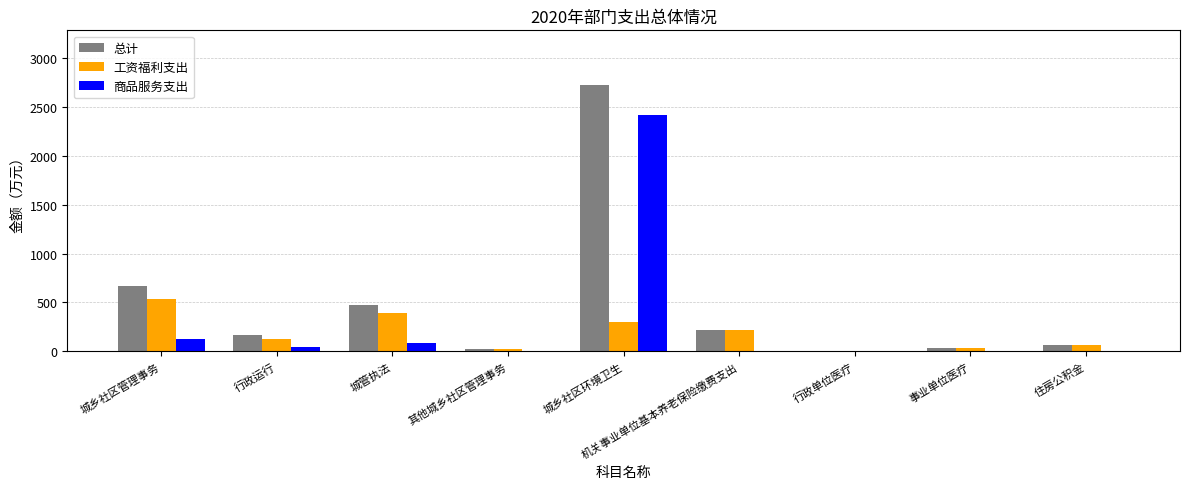

True or false: 总计 has a value of 169.0 at 行政运行.

True